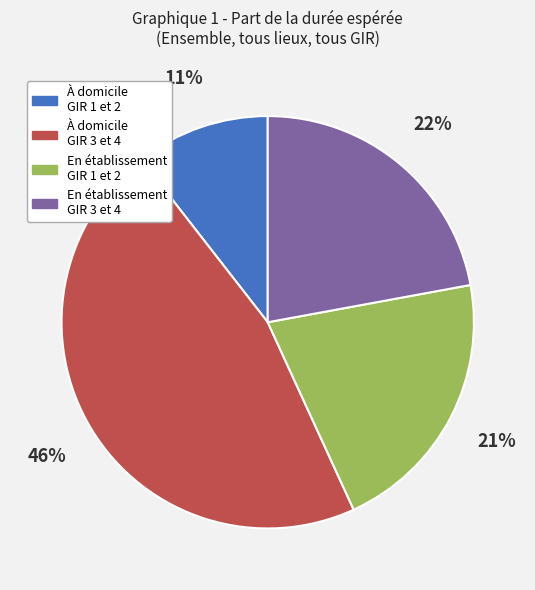

Between À domicile GIR 1 et 2 and En établissement GIR 1 et 2, which is larger?

En établissement GIR 1 et 2